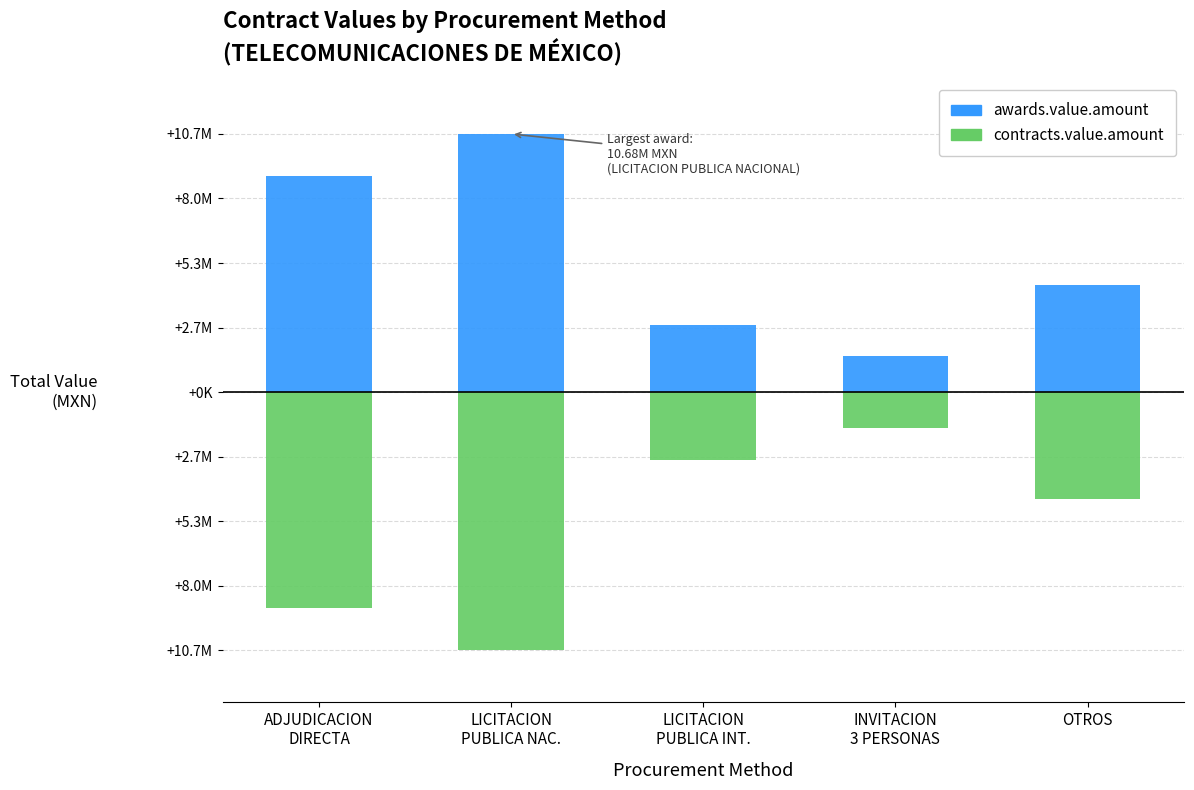

Rank the series by their average value, from lowest to highest.

contracts.value.amount, awards.value.amount